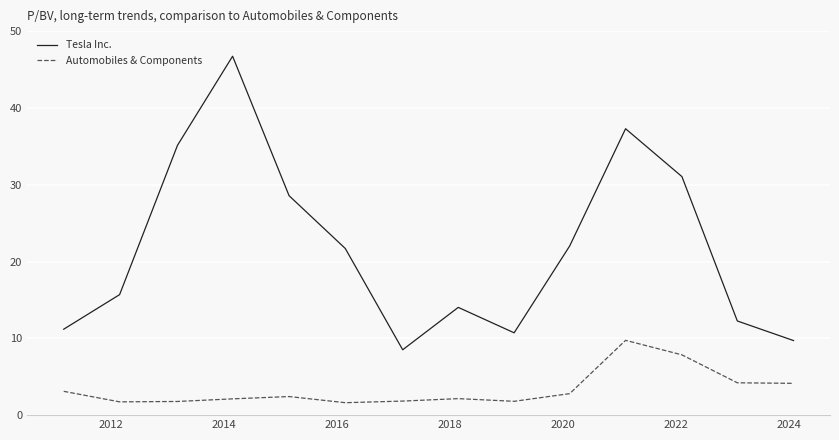

List the series in order of their peak value, lowest first.

Automobiles & Components, Tesla Inc.